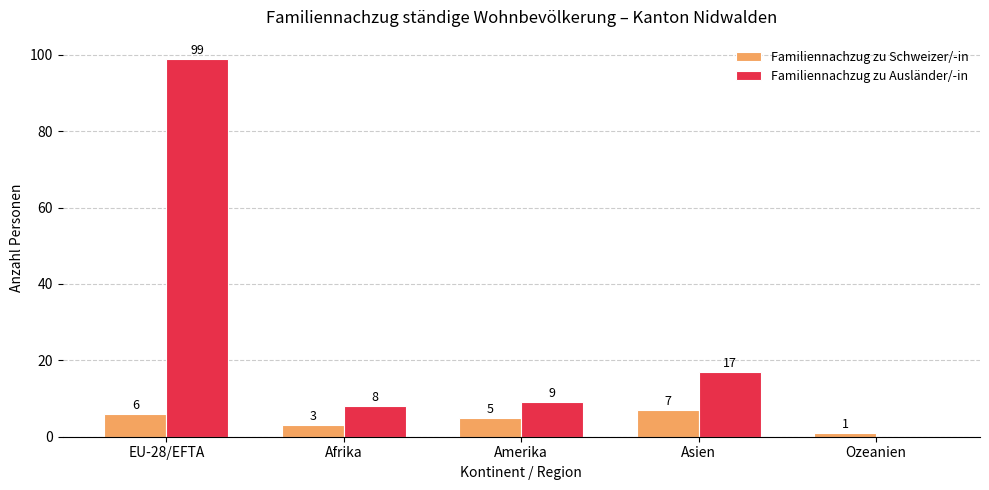

Is the value of Familiennachzug zu Schweizer/-in at Afrika greater than the value of Familiennachzug zu Ausländer/-in at Amerika?

No